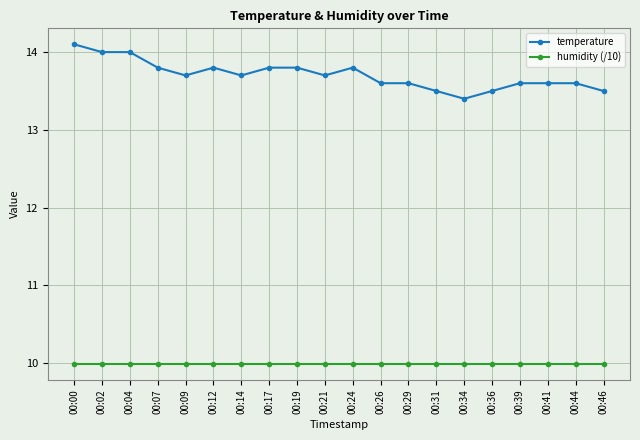

At 00:26, list the series in order from largest to smallest.

temperature, humidity (/10)